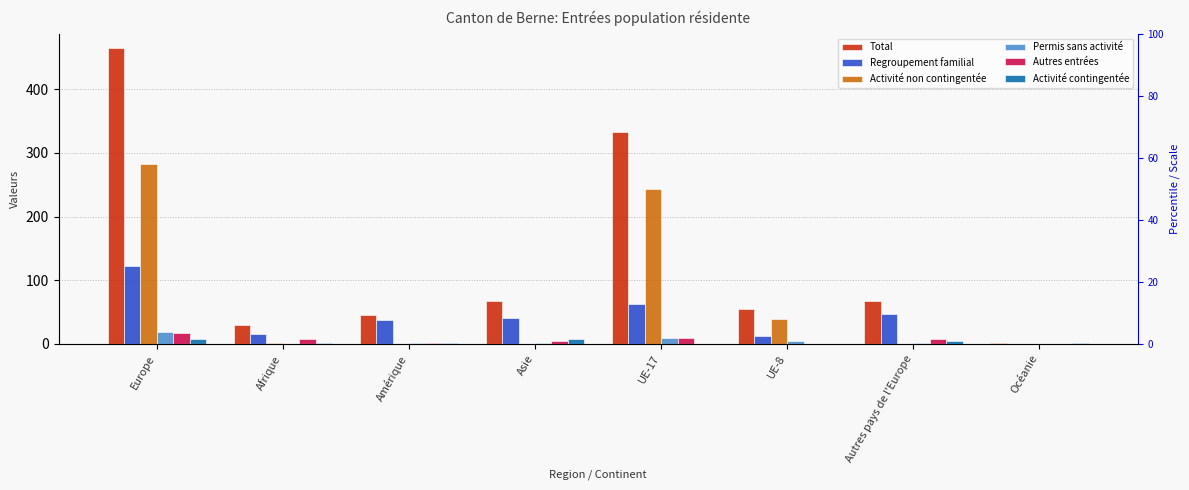

Reading left to right, what are all the values shown in this chart?

Total: Europe=464	Afrique=30	Amérique=46	Asie=67	UE-17=333	UE-8=55	Autres pays de l'Europe=68	Océanie=1
Regroupement familial: Europe=123	Afrique=16	Amérique=38	Asie=40	UE-17=62	UE-8=12	Autres pays de l'Europe=47	Océanie=0
Activité non contingentée: Europe=283	Afrique=1	Amérique=0	Asie=0	UE-17=244	UE-8=39	Autres pays de l'Europe=0	Océanie=0
Permis sans activité: Europe=19	Afrique=0	Amérique=1	Asie=1	UE-17=10	UE-8=4	Autres pays de l'Europe=2	Océanie=0
Autres entrées: Europe=17	Afrique=8	Amérique=1	Asie=4	UE-17=9	UE-8=0	Autres pays de l'Europe=8	Océanie=0
Activité contingentée: Europe=7	Afrique=1	Amérique=2	Asie=7	UE-17=0	UE-8=0	Autres pays de l'Europe=4	Océanie=1